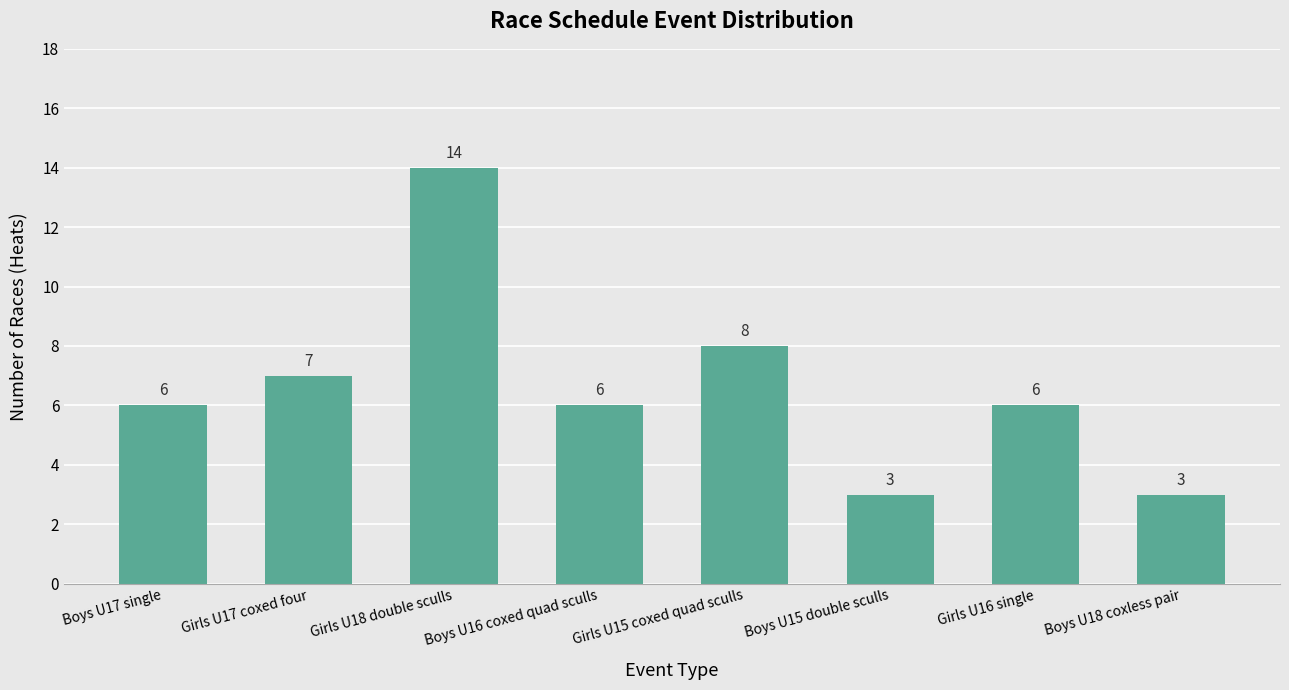

Reading left to right, extract all data points from this chart.

Boys U17 single=6	Girls U17 coxed four=7	Girls U18 double sculls=14	Boys U16 coxed quad sculls=6	Girls U15 coxed quad sculls=8	Boys U15 double sculls=3	Girls U16 single=6	Boys U18 coxless pair=3